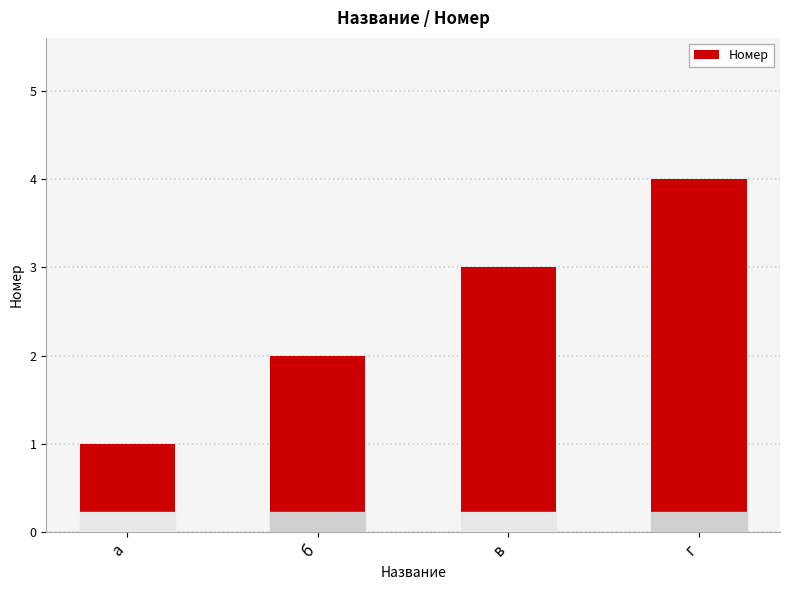

Rank the categories by value from highest to lowest.

г, в, б, а